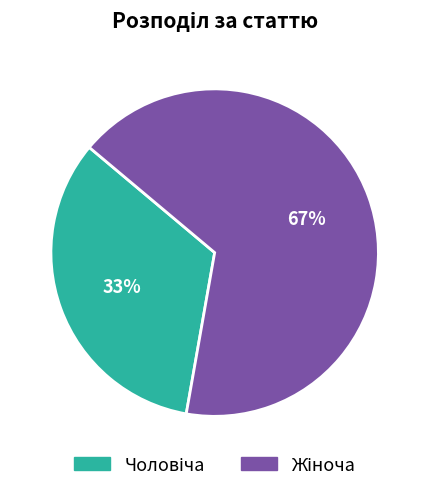

Is there a majority slice in this chart?

Yes